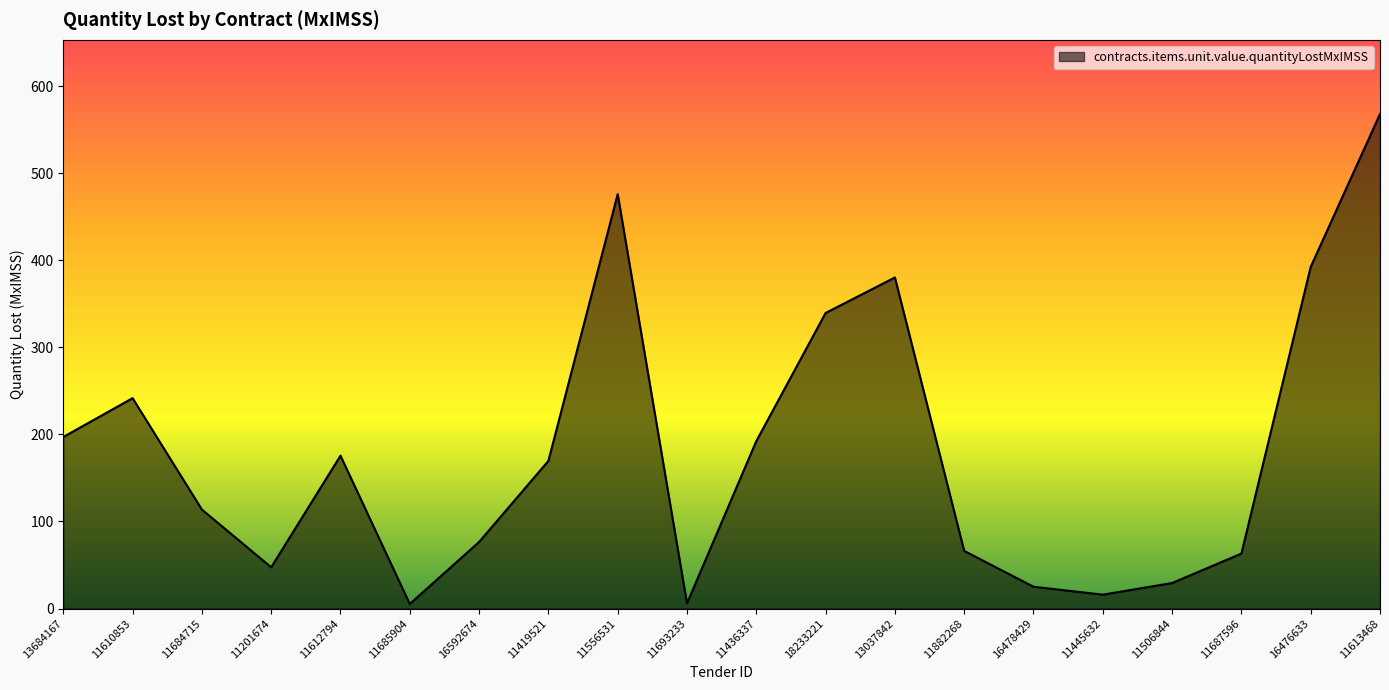

The value at 11687596 is 102.5. True or false?

False